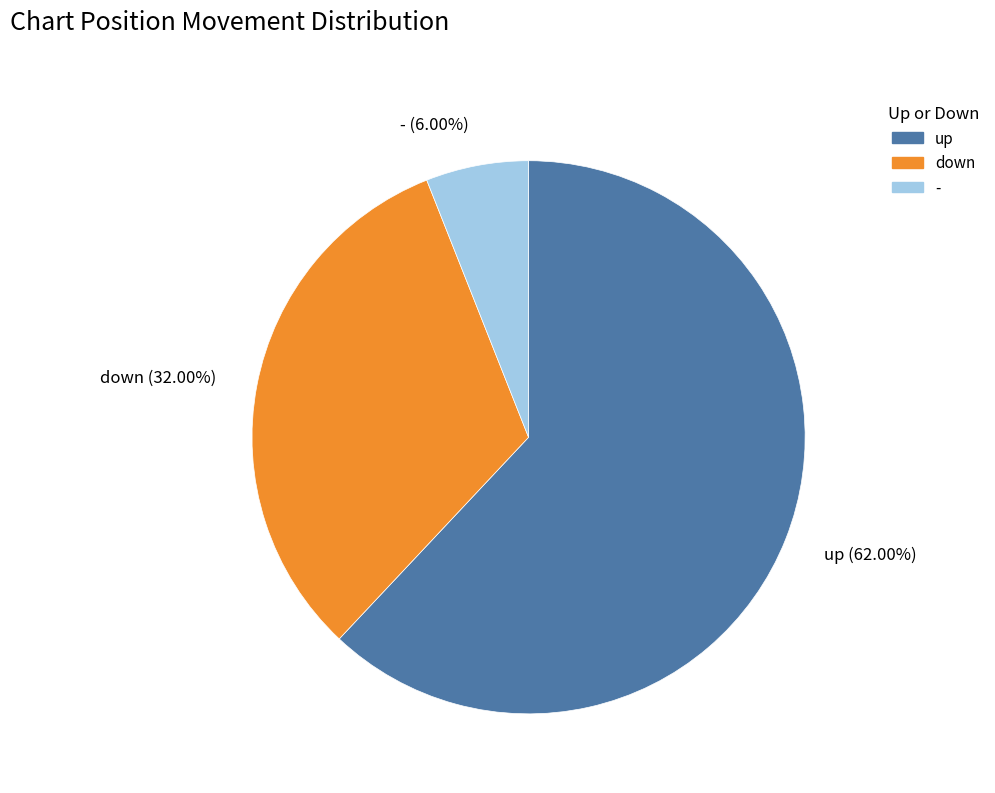

Does any single category account for the majority?

Yes